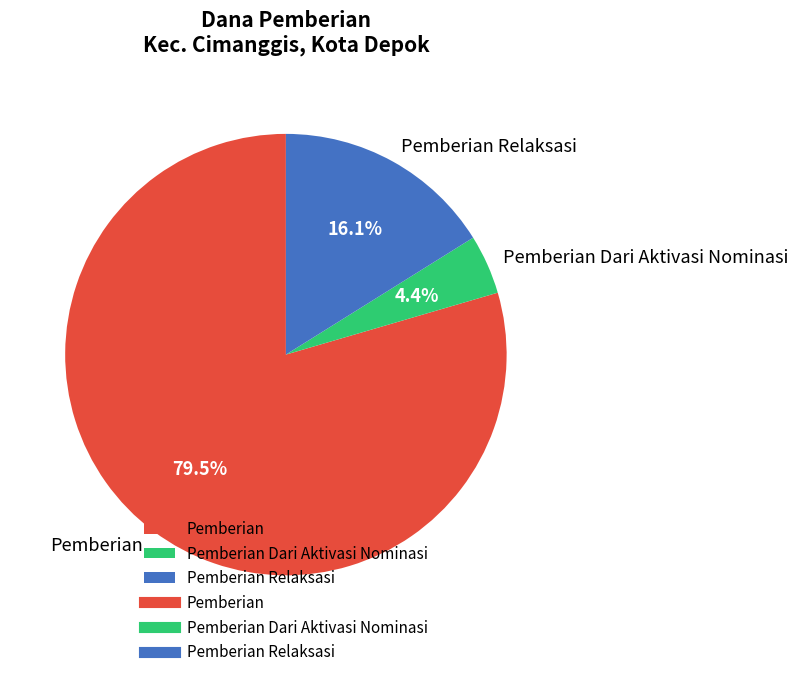

What is the largest slice in the pie chart?

Pemberian